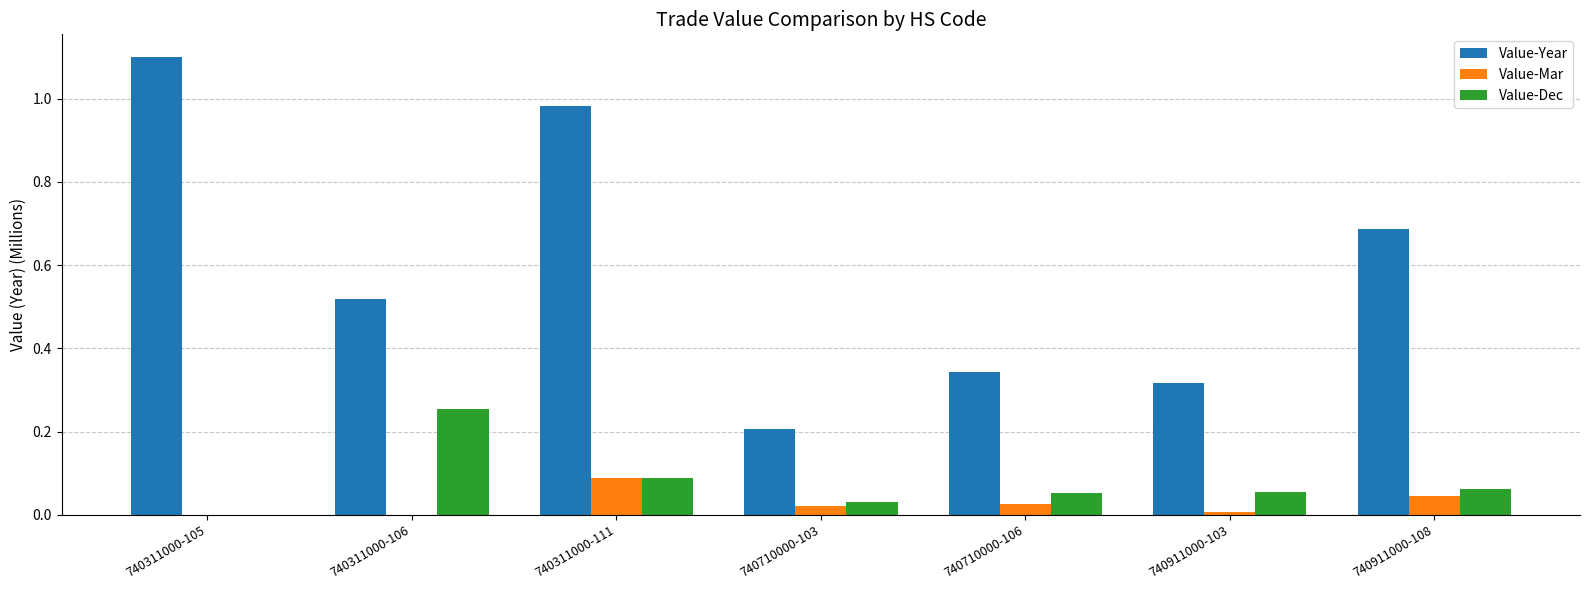

At which category is the sum across all series the highest?

740311000-111